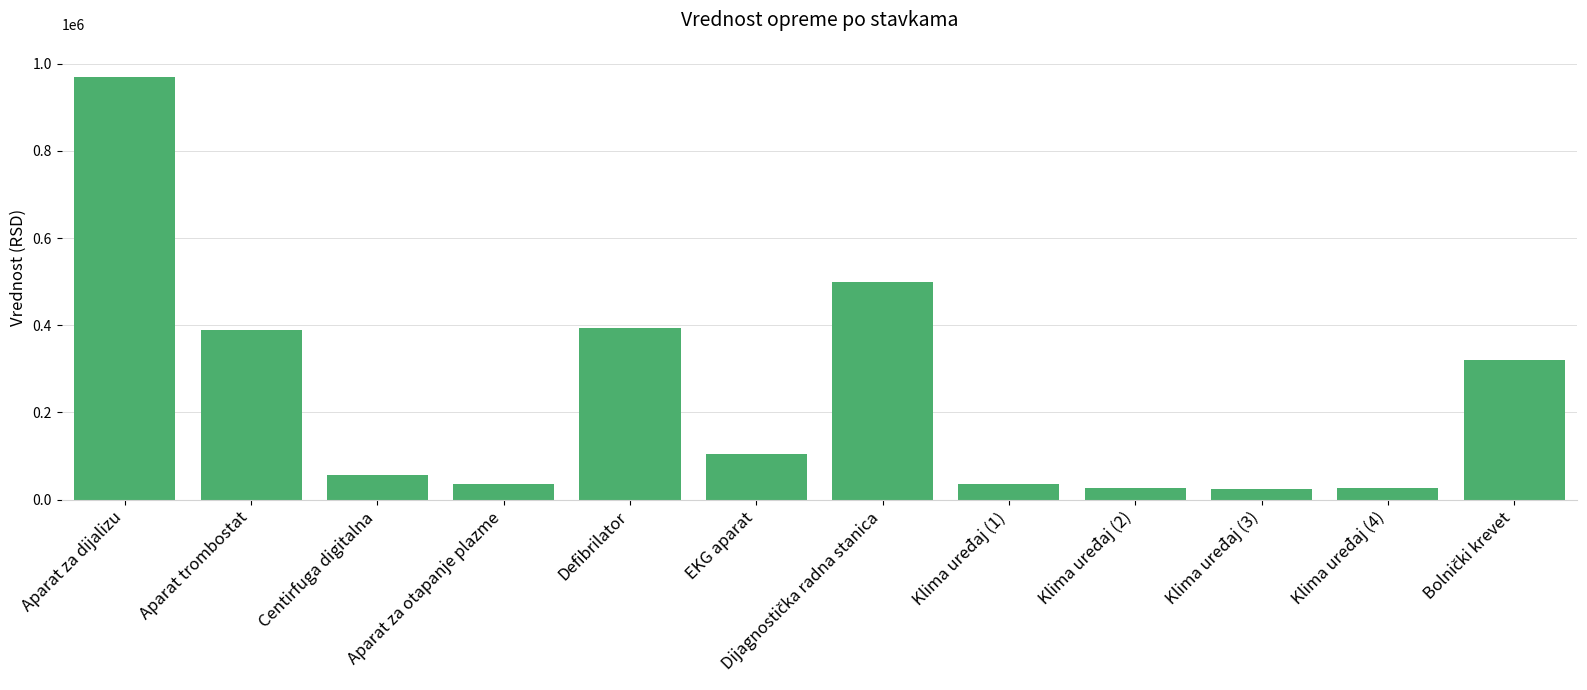

What is the minimum value shown in the chart?

25000.0